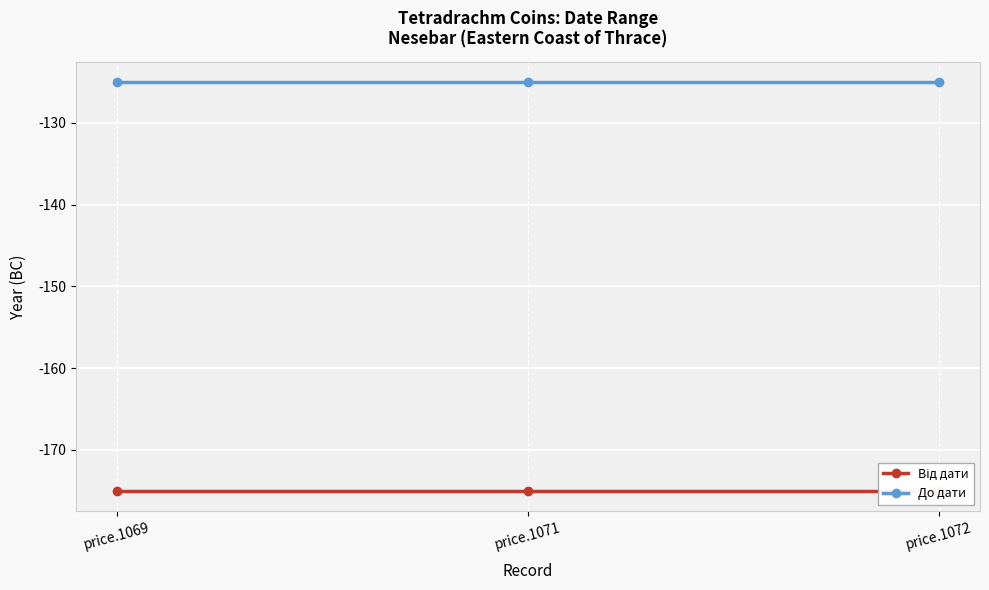

What is the highest value of the Від дати series?

-175